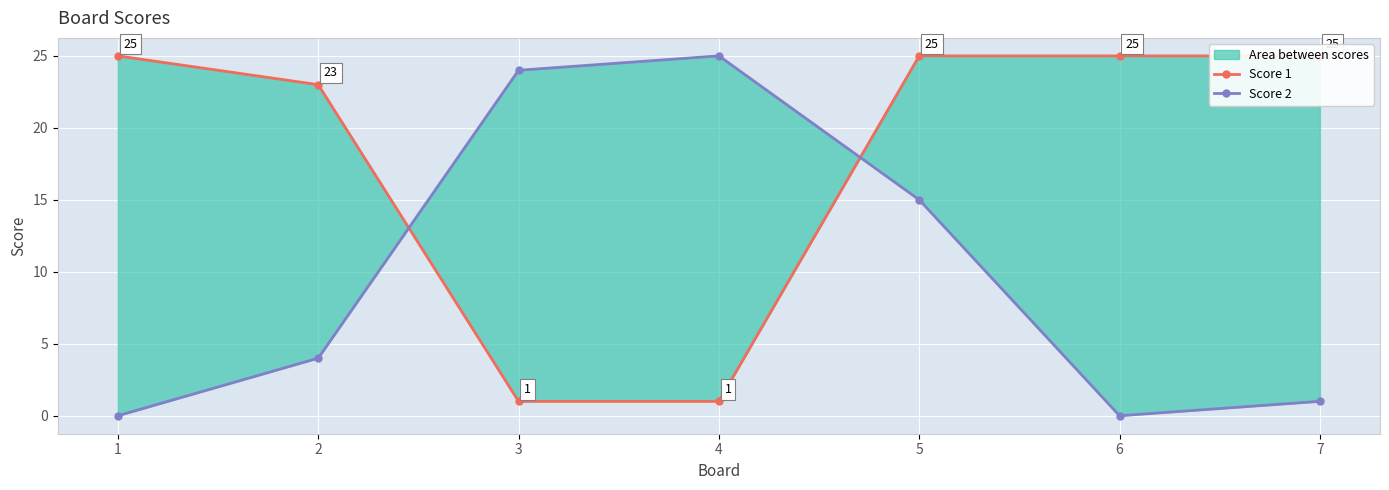

What is the maximum value shown in the chart?

25